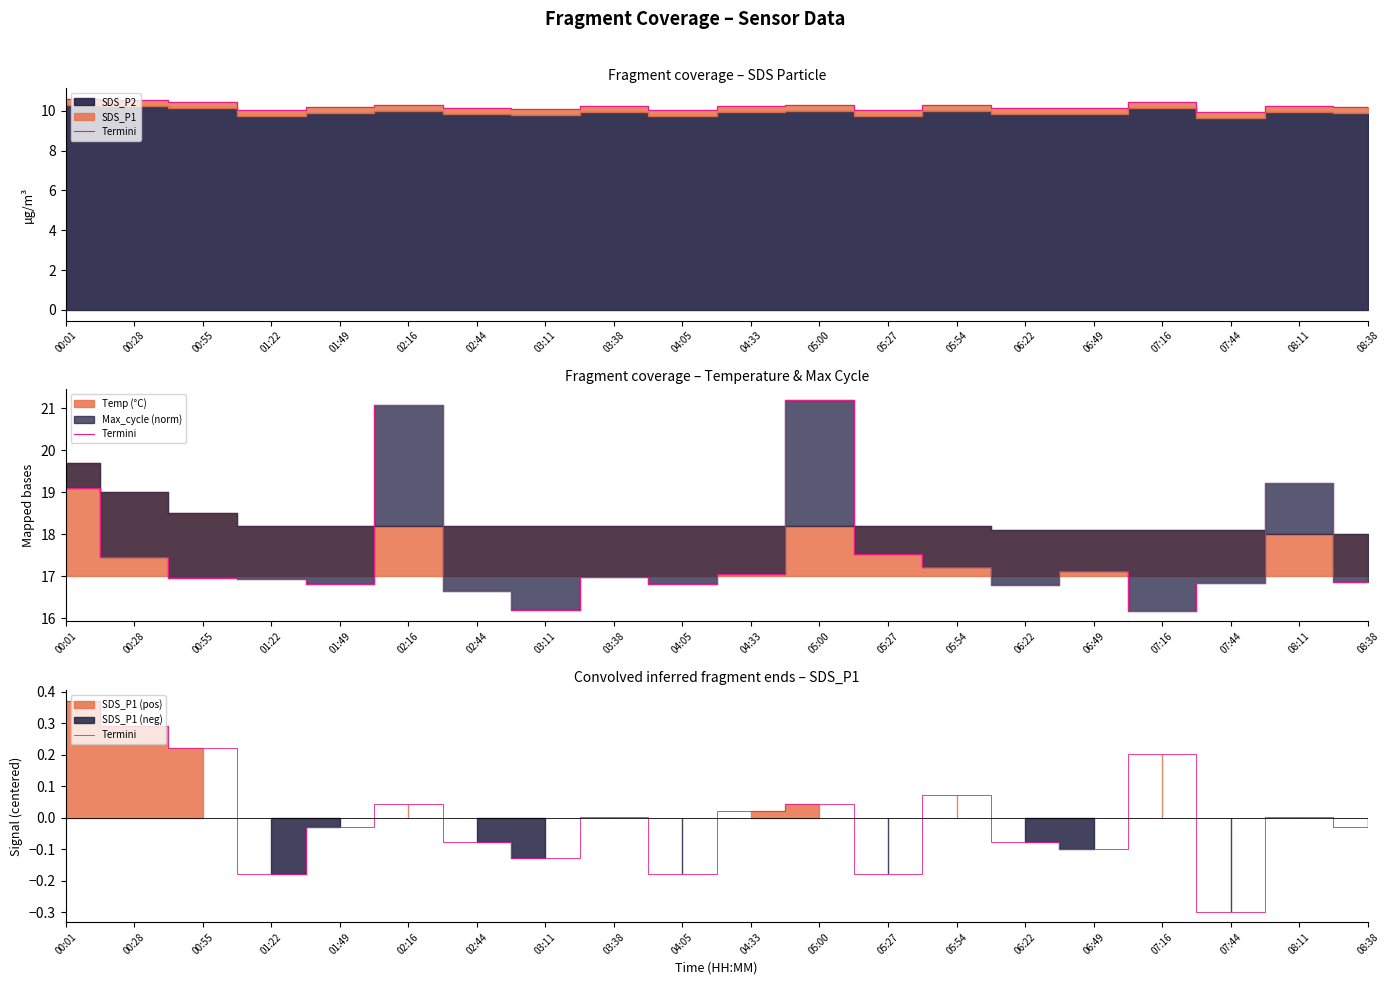

Between 02:44 and 07:44, which is larger?

02:44